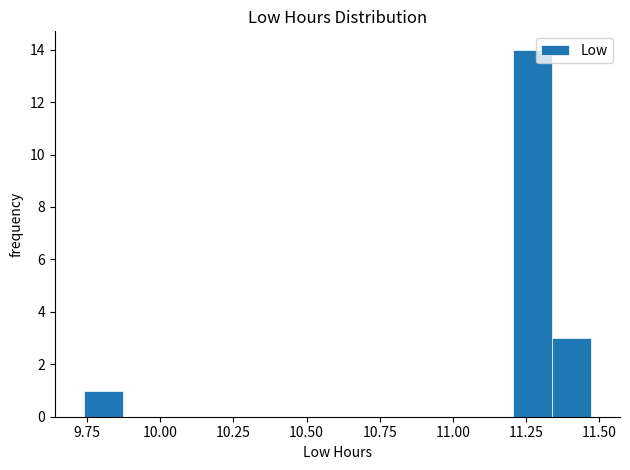

Around what value on the x-axis is the tallest bar? Give the approximate position of its centre, as read against the axis.

11.25